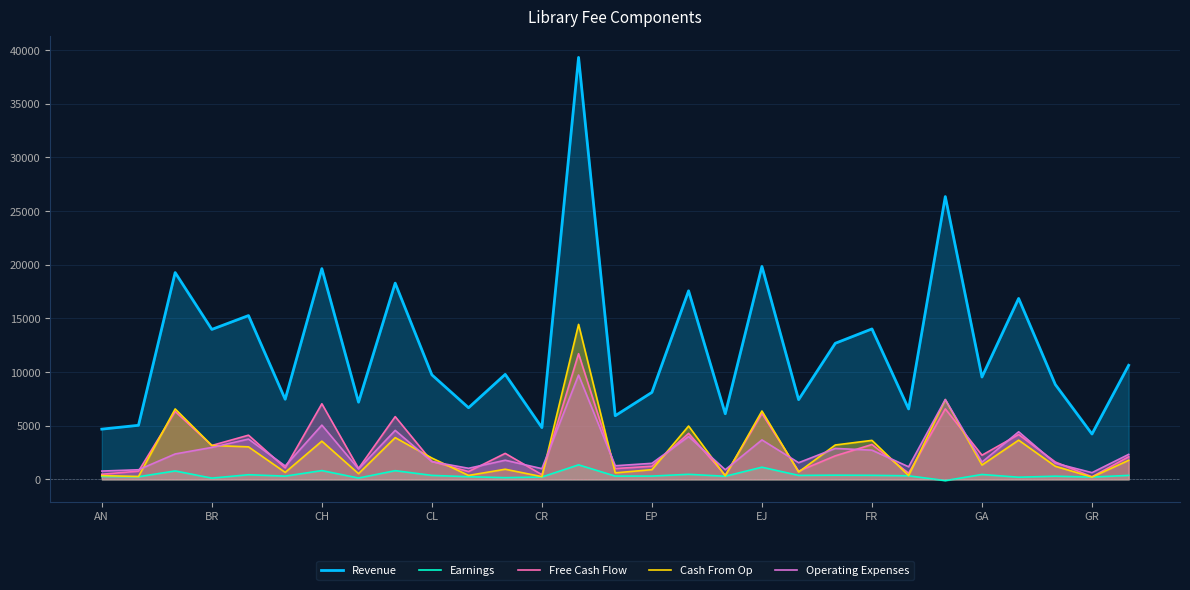

Which series has the largest range (max minus min)?

Revenue